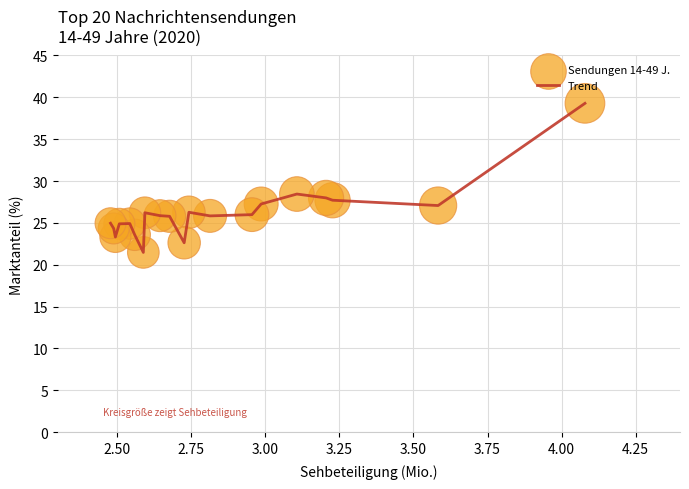

What is the greatest value displayed?

39.3